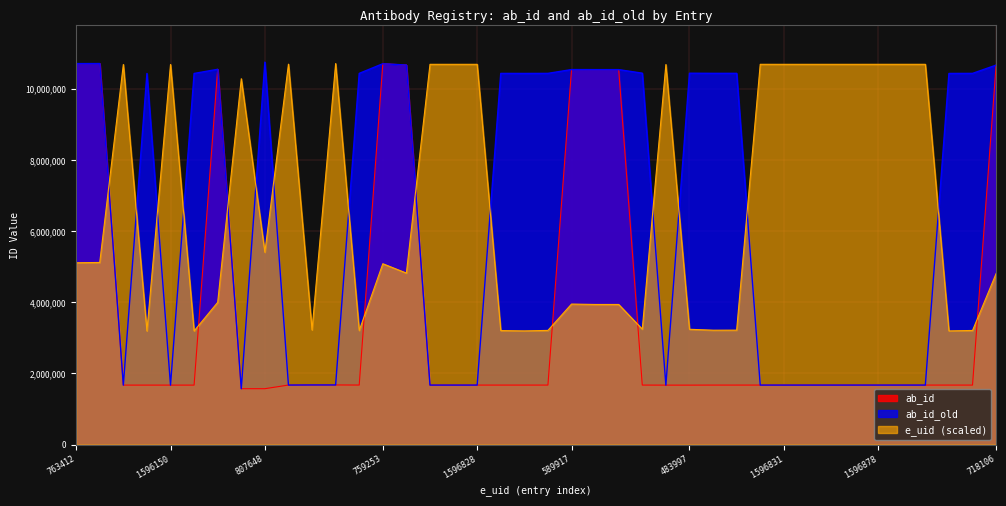

How many data points in ab_id_old are above 10441809?

19